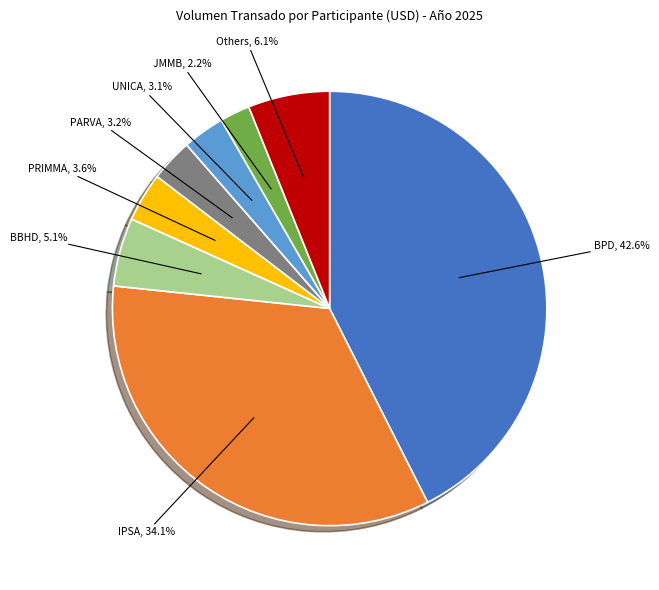

What is the largest slice in the pie chart?

BPD